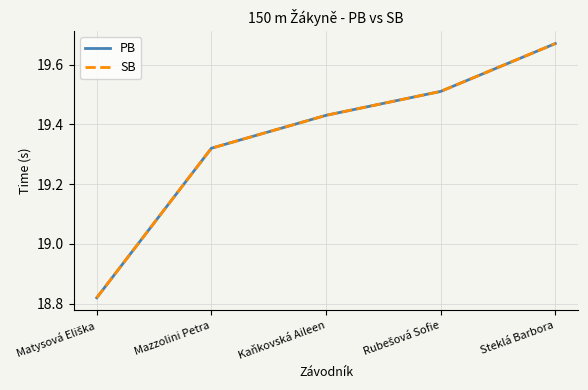

Does the chart display data point markers on the line(s)?

No